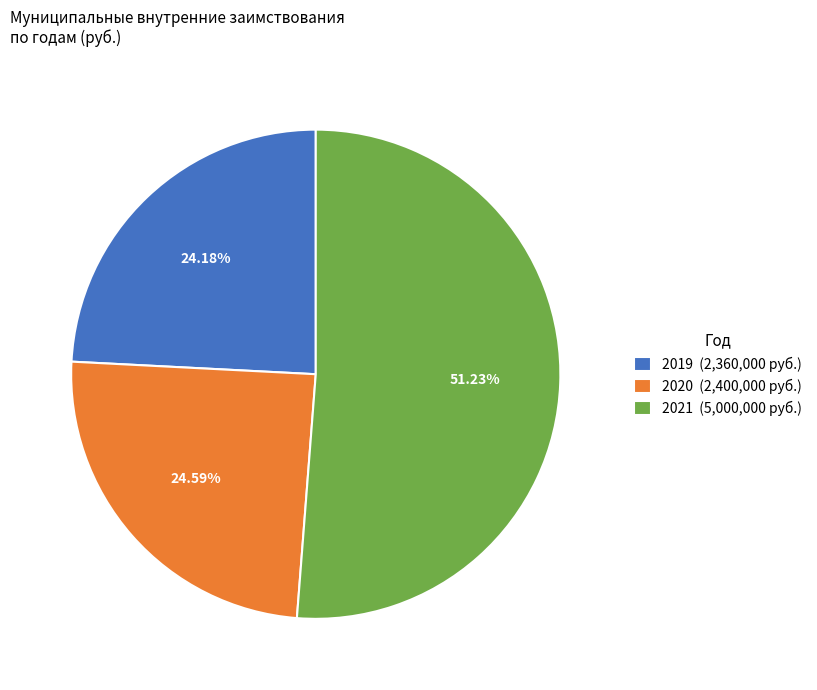

Count the number of slices in the pie.

3